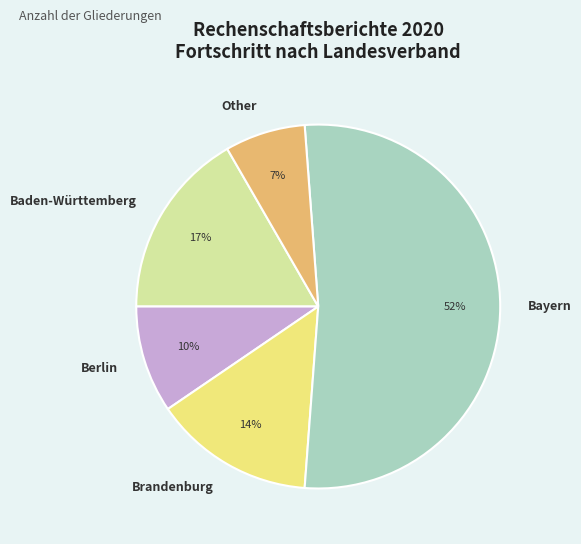

To the nearest percent, what portion does Brandenburg represent?

14%